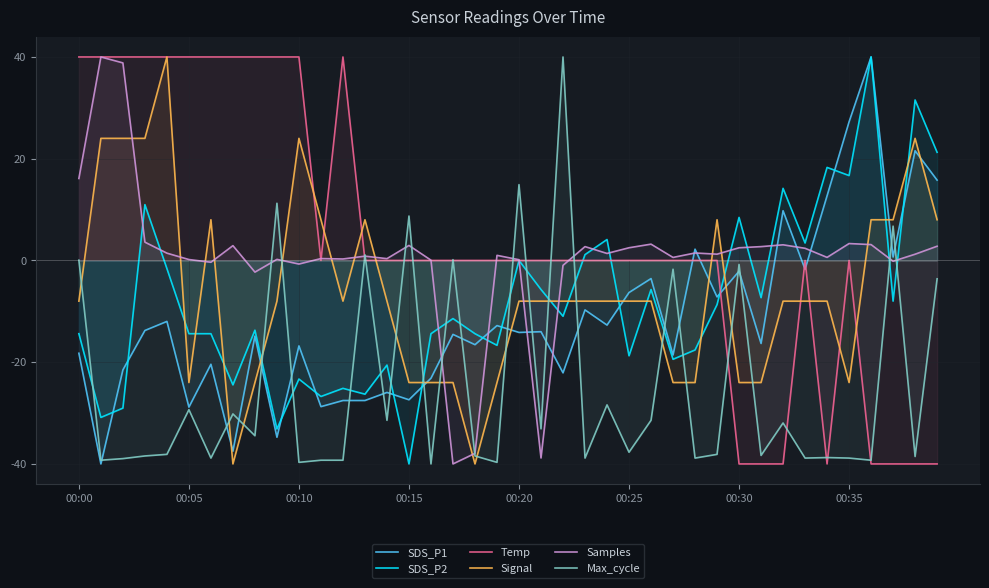

Which series ends up on top after the final intersection of Max_cycle and Signal?

Signal